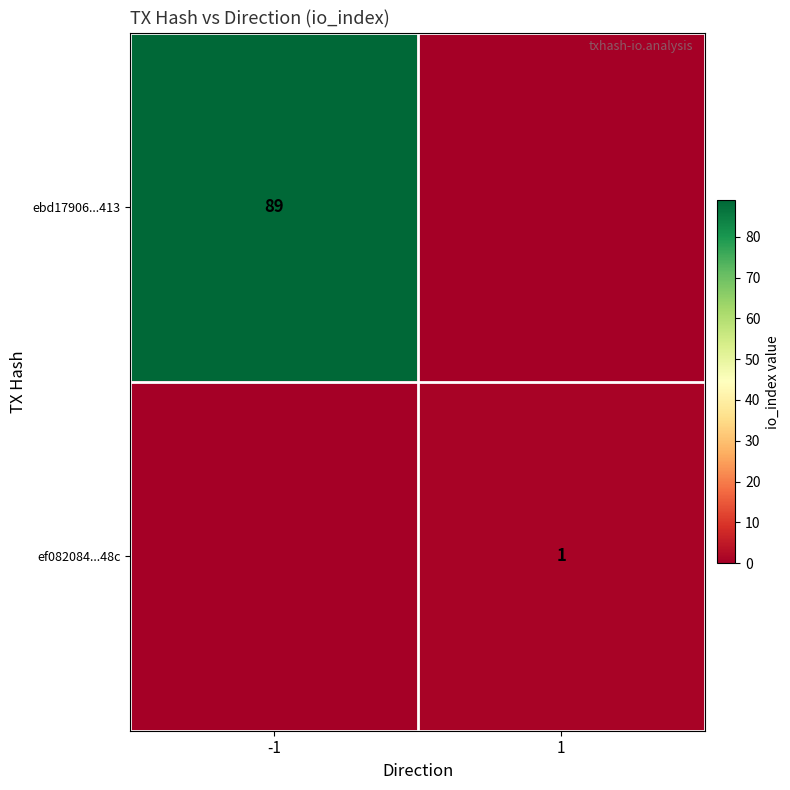

The value of ebd17906...413 at -1 is 117. True or false?

False